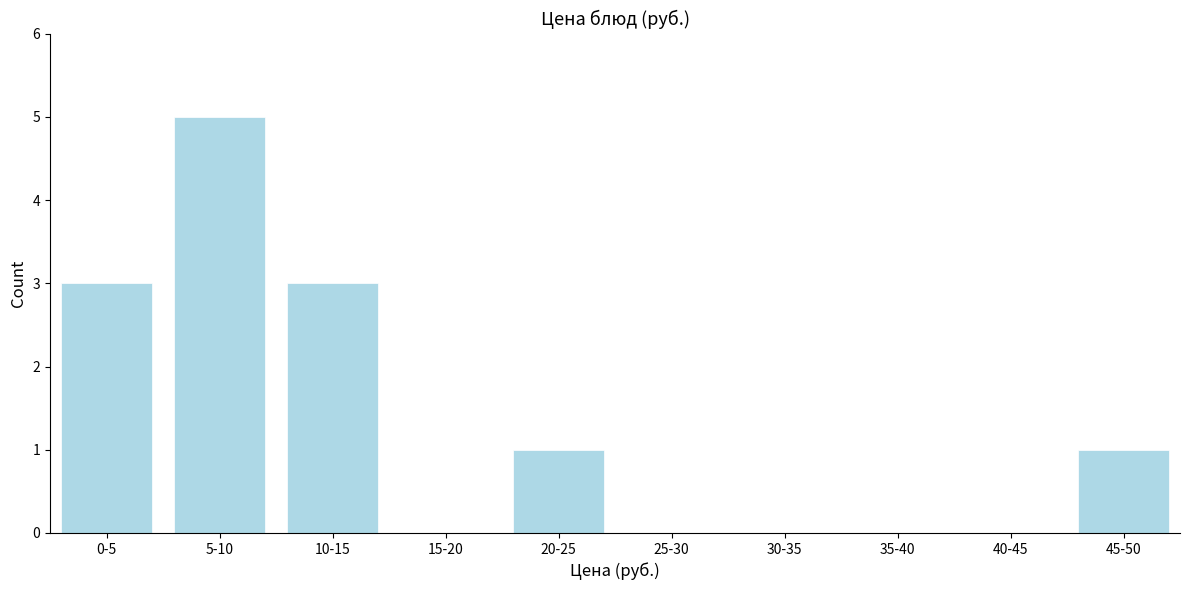

Reading left to right, extract all data points from this chart.

0-5=3	5-10=5	10-15=3	15-20=0	20-25=1	25-30=0	30-35=0	35-40=0	40-45=0	45-50=1